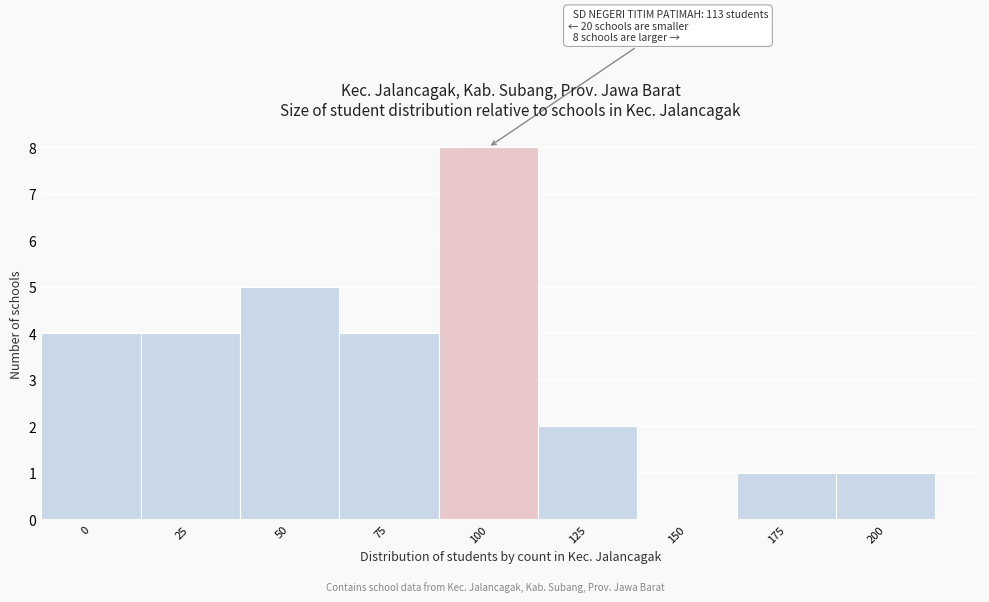

Reading left to right, extract all data points from this chart.

0=4	25=4	50=5	75=4	100=8	125=2	150=0	175=1	200=1